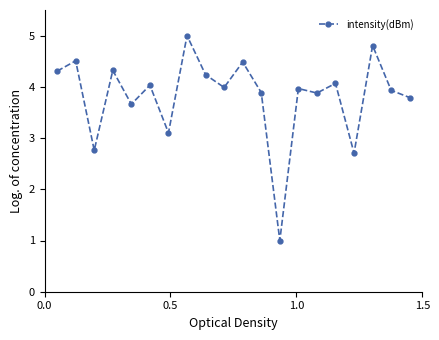

What is the greatest value displayed?

5.0